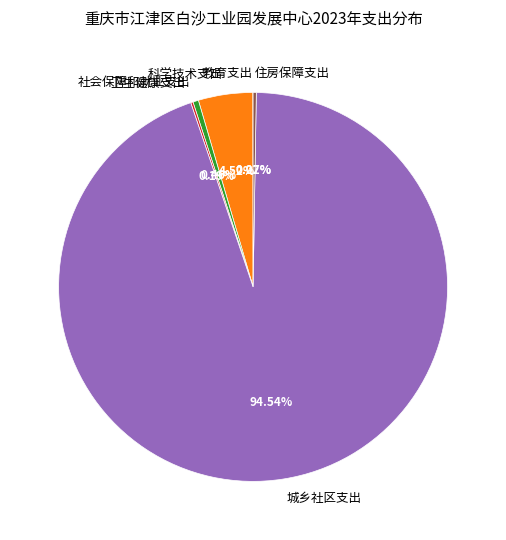

Which category has the biggest portion of the pie?

城乡社区支出